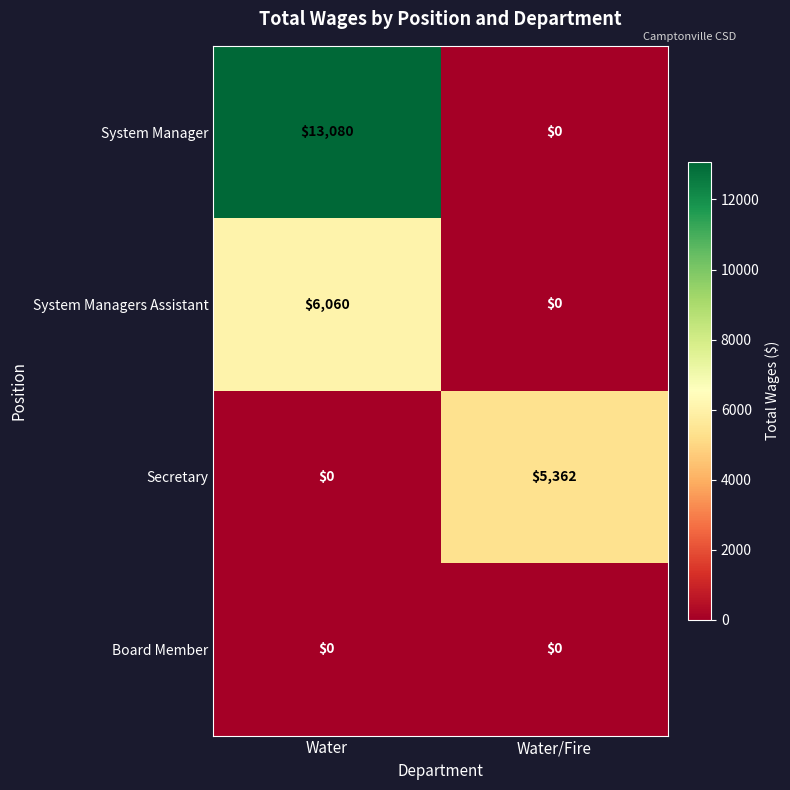

True or false: Secretary has a value of 0 at Water.

True